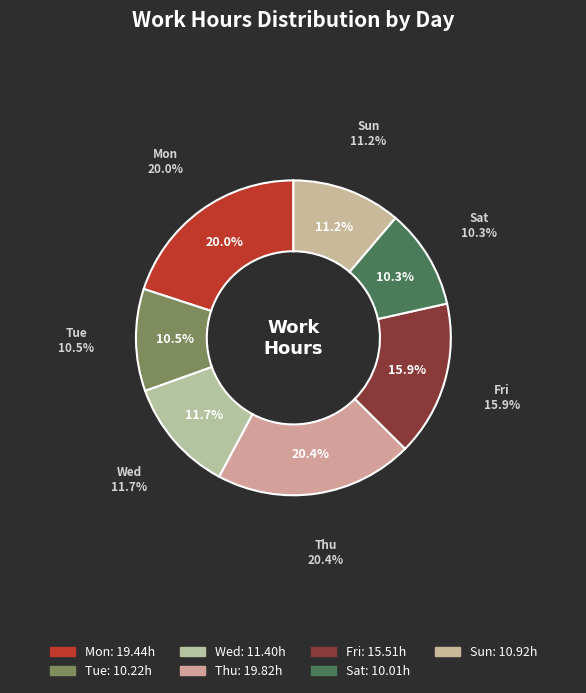

To the nearest percent, what is the combined percentage of Tue and Mon?

30%